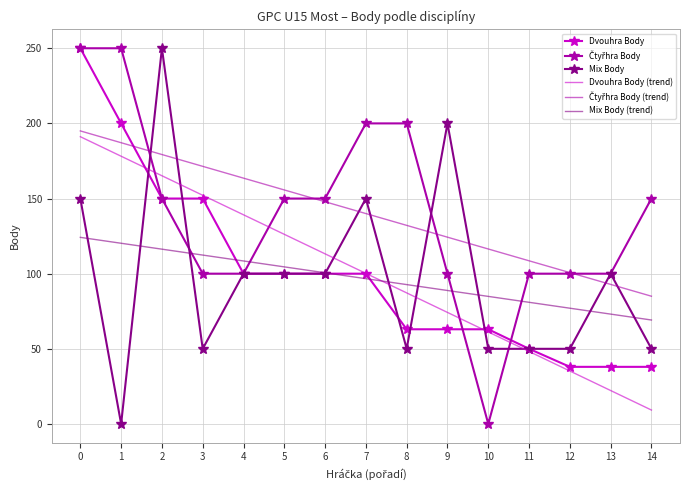

What is the difference between the highest and lowest values at 9?

137.0